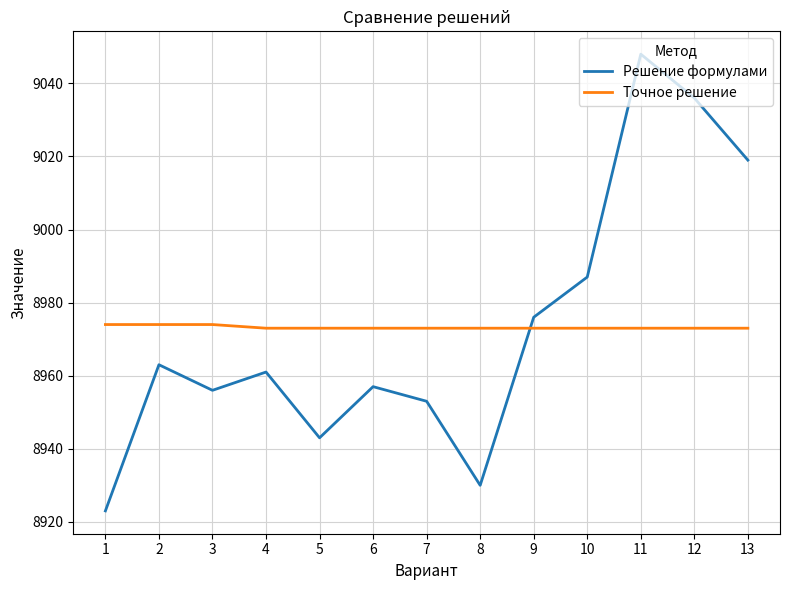

Read the Точное решение value at 8.

8973